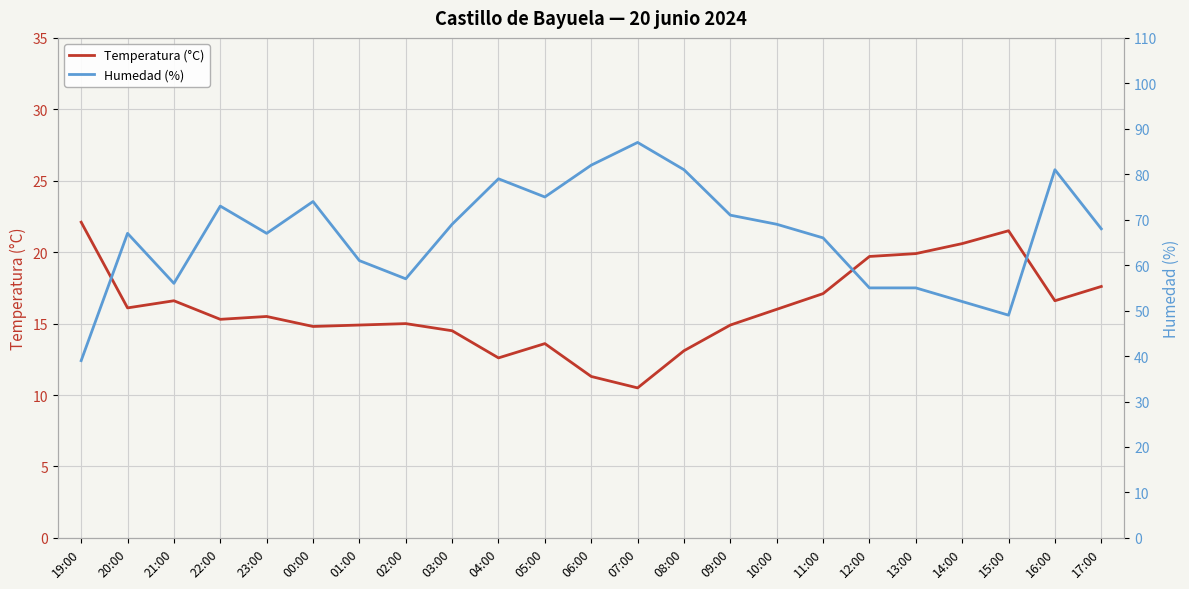

List the series in order of their overall mean, highest first.

Humedad (%), Temperatura (°C)